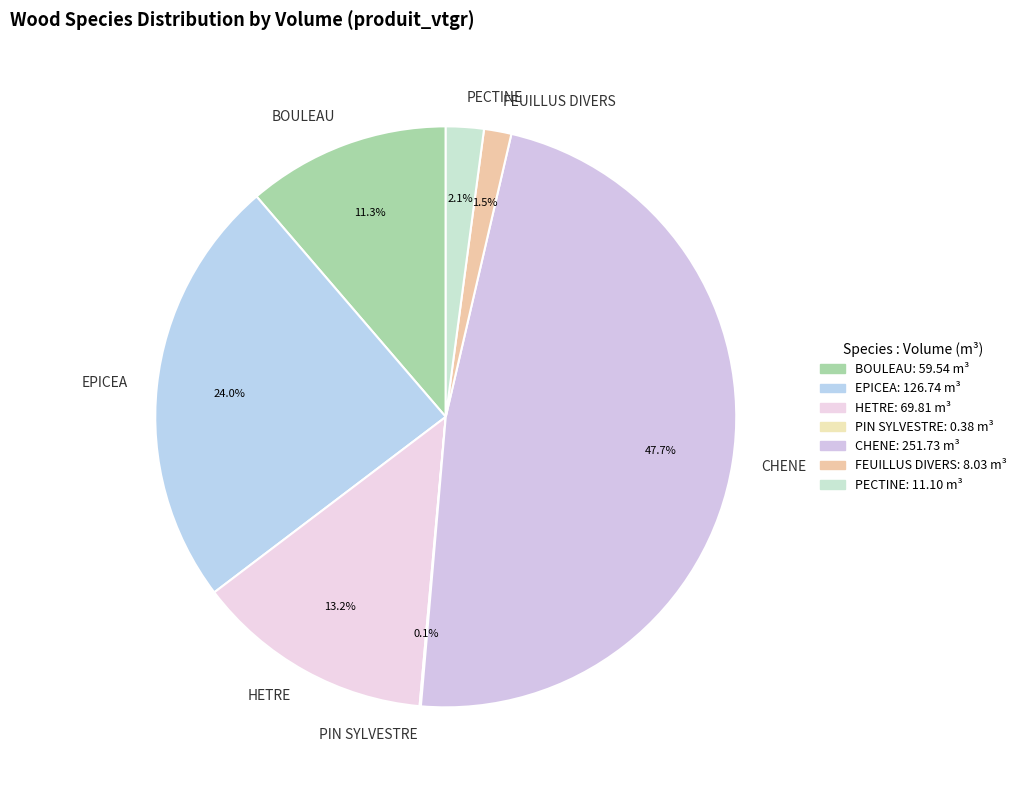

Is the sum of BOULEAU and PECTINE greater than half?

No